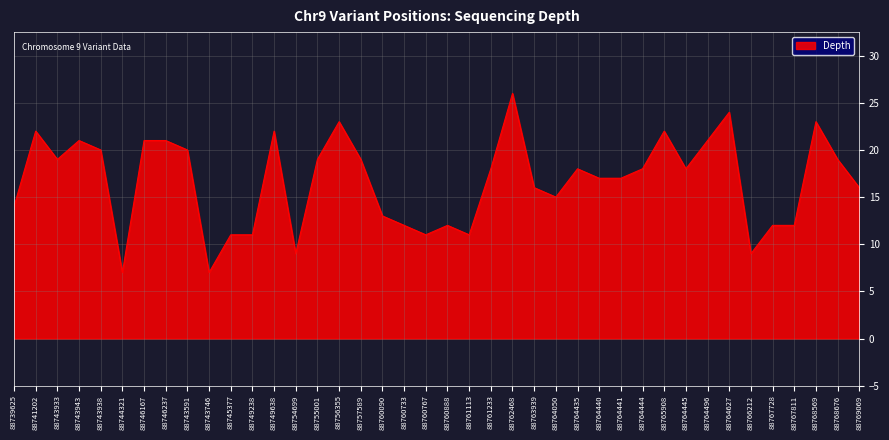

Reading left to right, transcribe all the data shown in this chart.

14	22	19	21	20	7	21	21	20	7	11	11	22	9	19	23	19	13	12	11	12	11	18	26	16	15	18	17	17	18	22	18	21	24	9	12	12	23	19	16